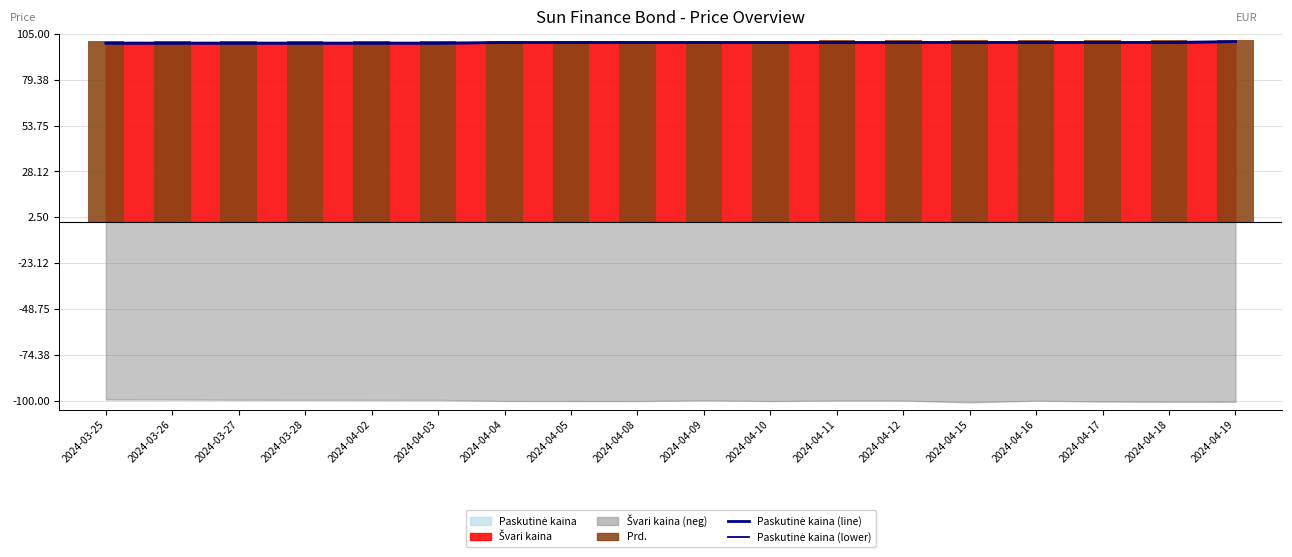

At which category is the sum across all series the highest?

2024-04-19